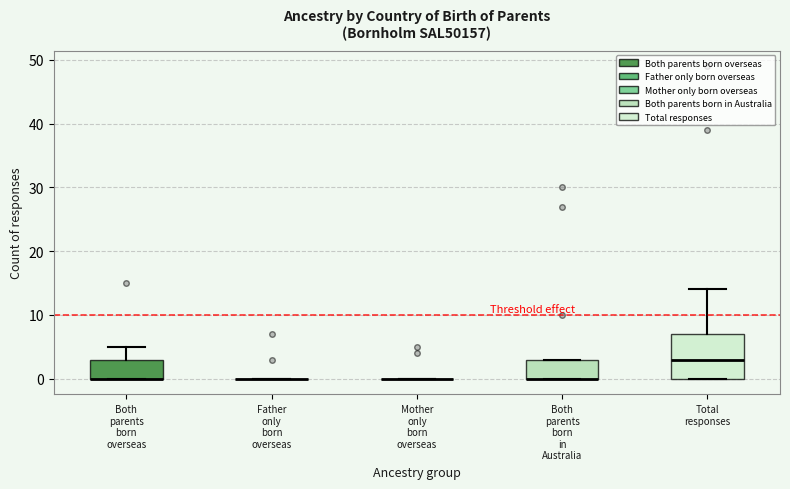

Where does the upper whisker of the box for Both parents born overseas end on the y-axis? The values are not printed on the chart, so give them approximately, as read against the axis.

5